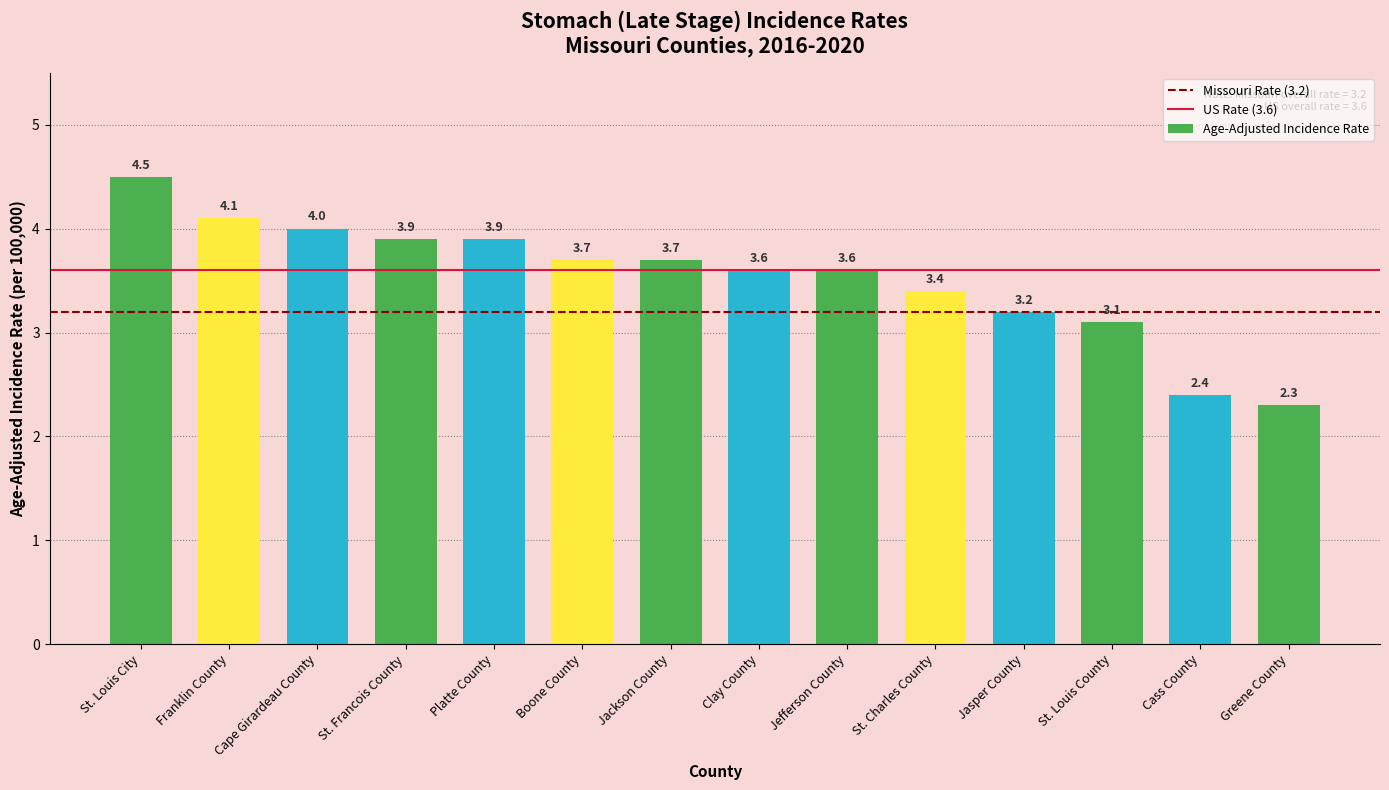

What is the change in value from Jasper County to Greene County?

-0.9